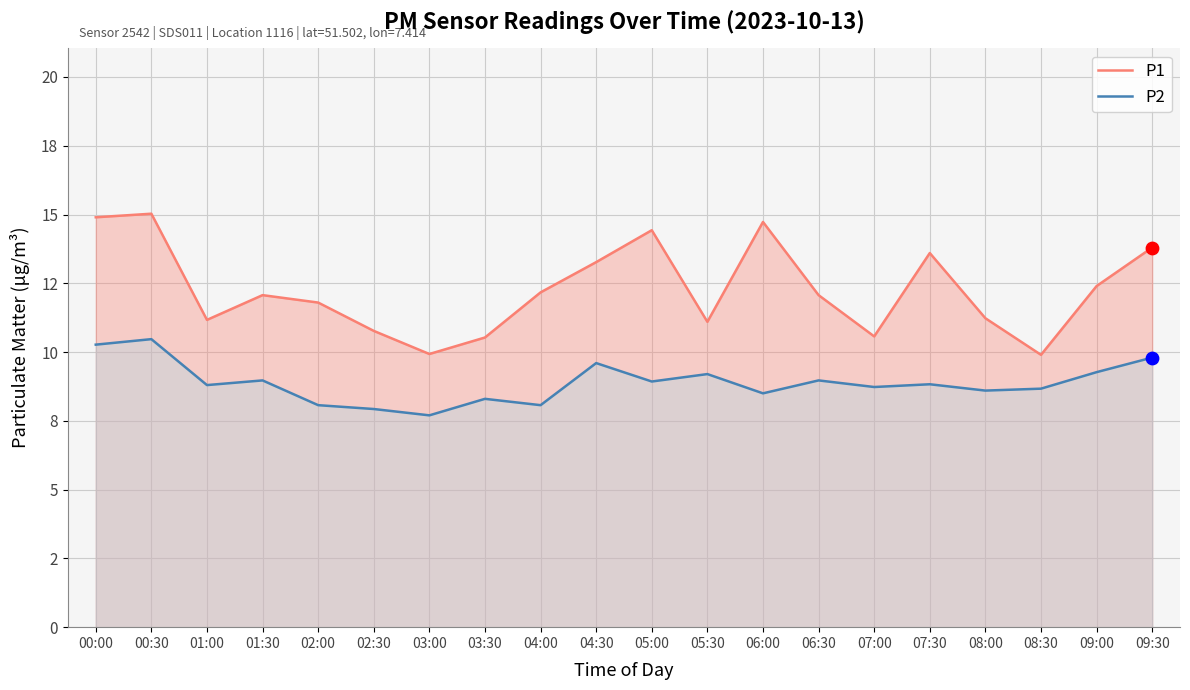

At how many categories does at least one series exceed 11?

15